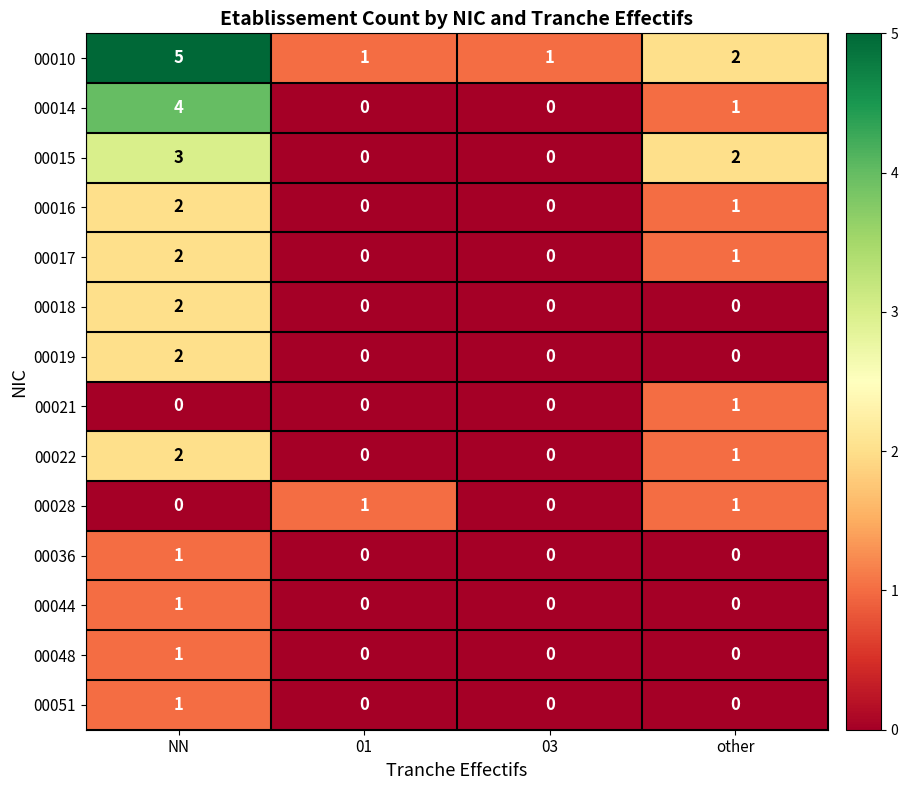

At which category is the sum across all series the highest?

NN